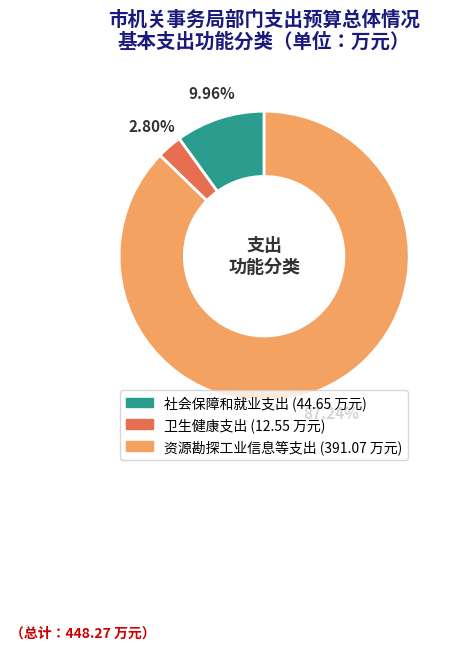

What is the smallest slice in the pie chart?

卫生健康支出